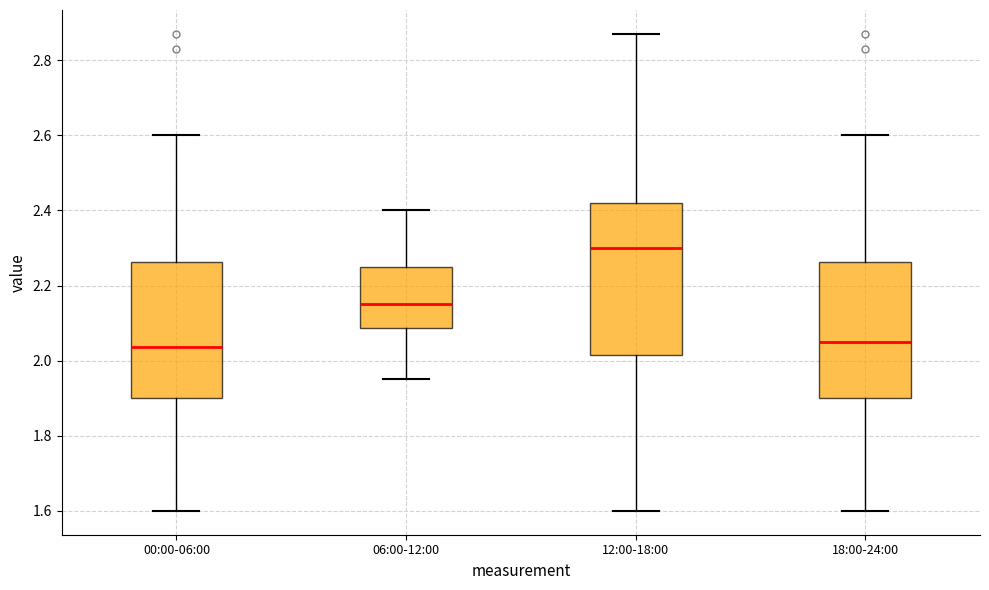

Reading left to right, read every box against the y-axis: the position of its median line, the range the box covers, and the ends of its whiskers. The values are not printed on the chart, so give them approximately, as read against the axis.

00:00-06:00: median 2.04, box 1.90 to 2.26, whiskers 1.60 to 2.60
06:00-12:00: median 2.16, box 2.08 to 2.26, whiskers 1.96 to 2.40
12:00-18:00: median 2.30, box 2.02 to 2.42, whiskers 1.60 to 2.88
18:00-24:00: median 2.06, box 1.90 to 2.26, whiskers 1.60 to 2.60